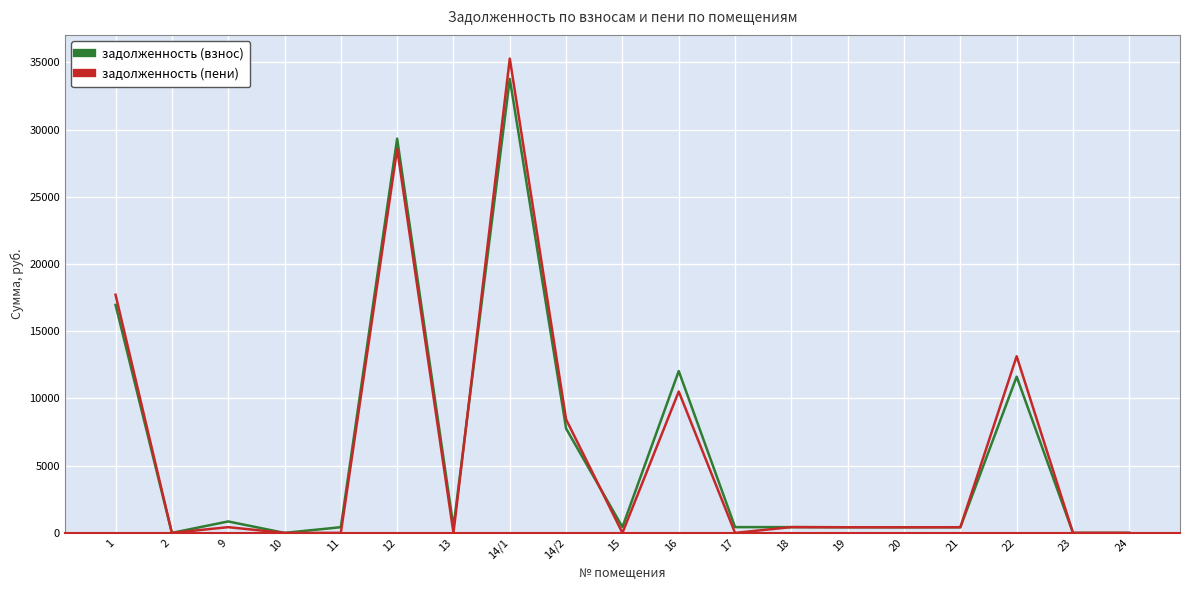

List the series in order of their peak value, lowest first.

задолженность (взнос), задолженность (пени)